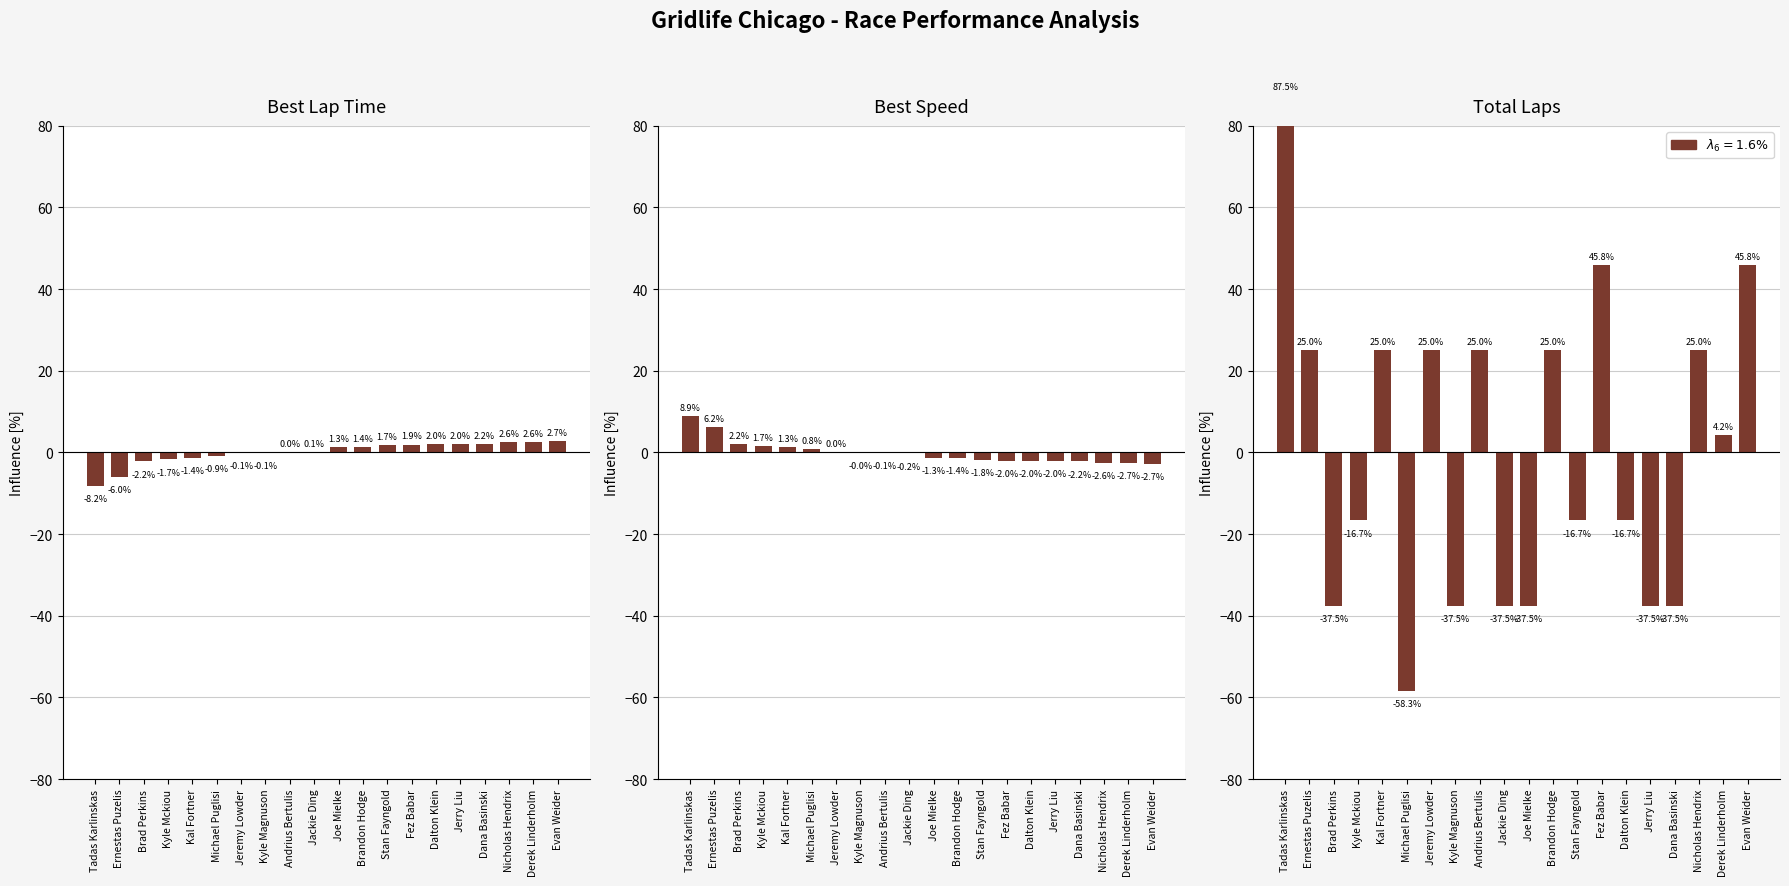

True or false: Best Speed has a value of -1.4 at Brandon Hodge.

True